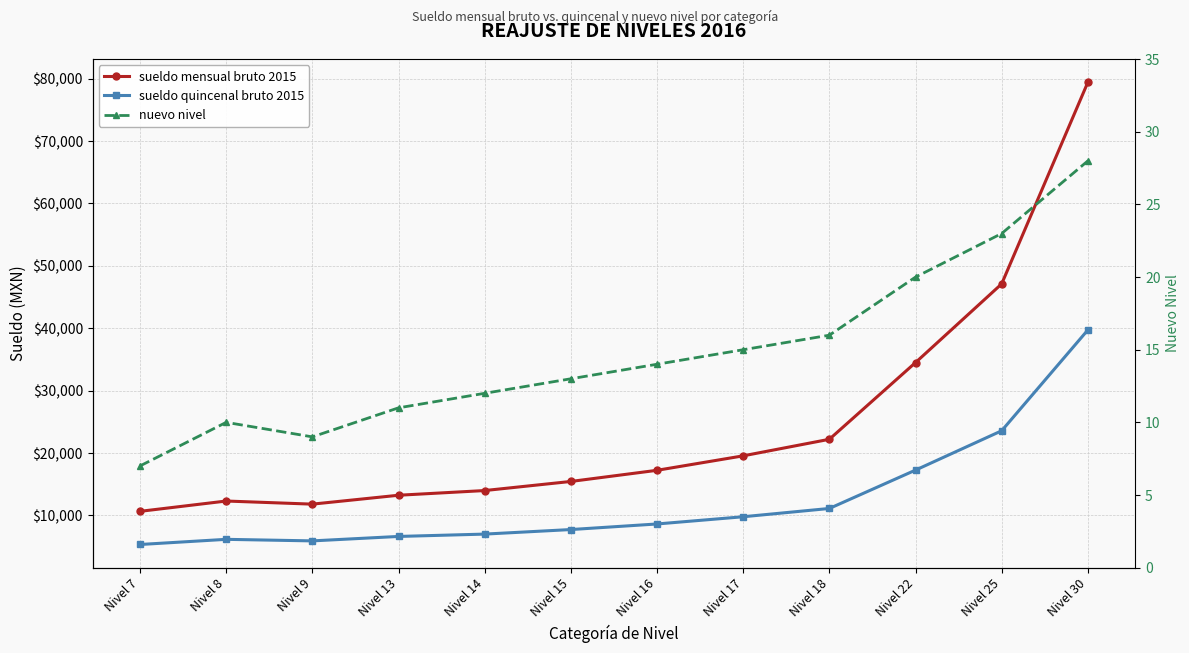

What is the value of the sueldo mensual bruto 2015 point at the 12th from the left?

79427.0